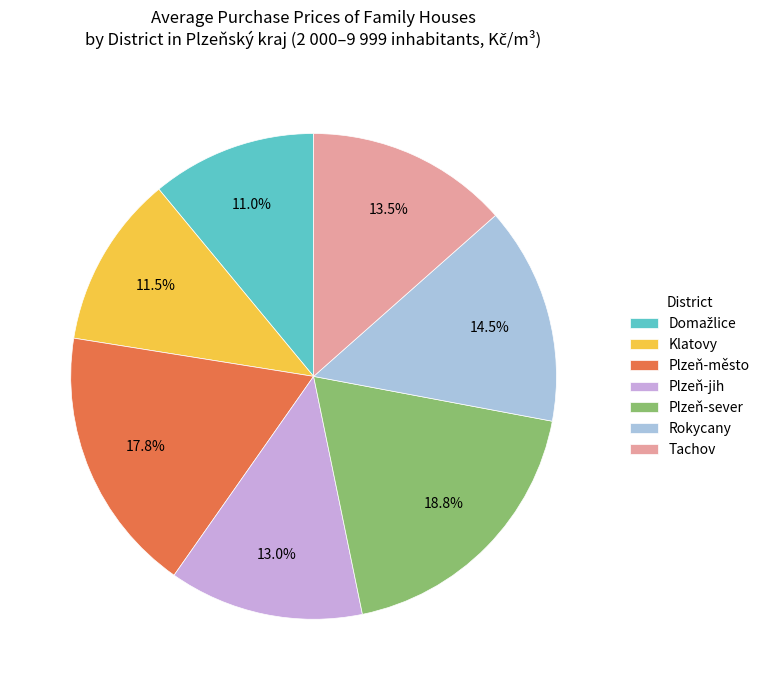

Does Rokycany account for over 50% of the chart?

No